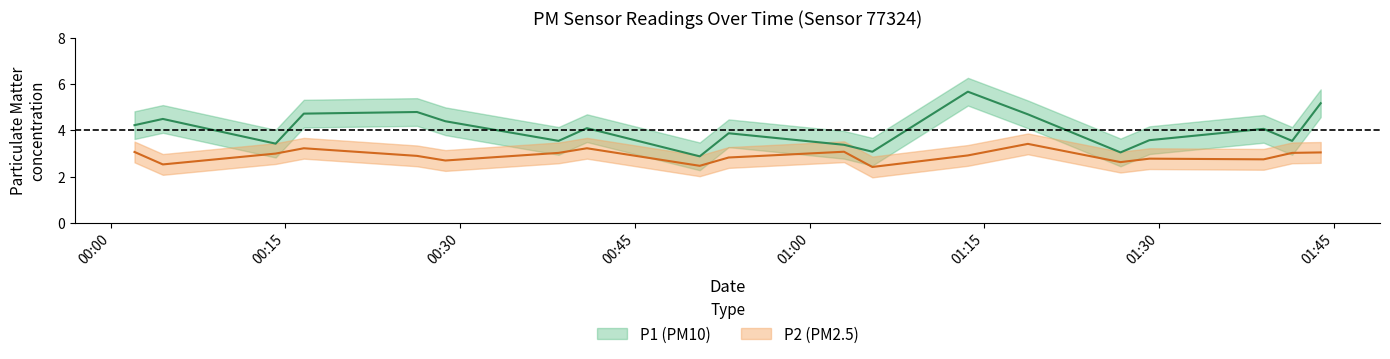

Read the P2 value at 00:16.

3.2